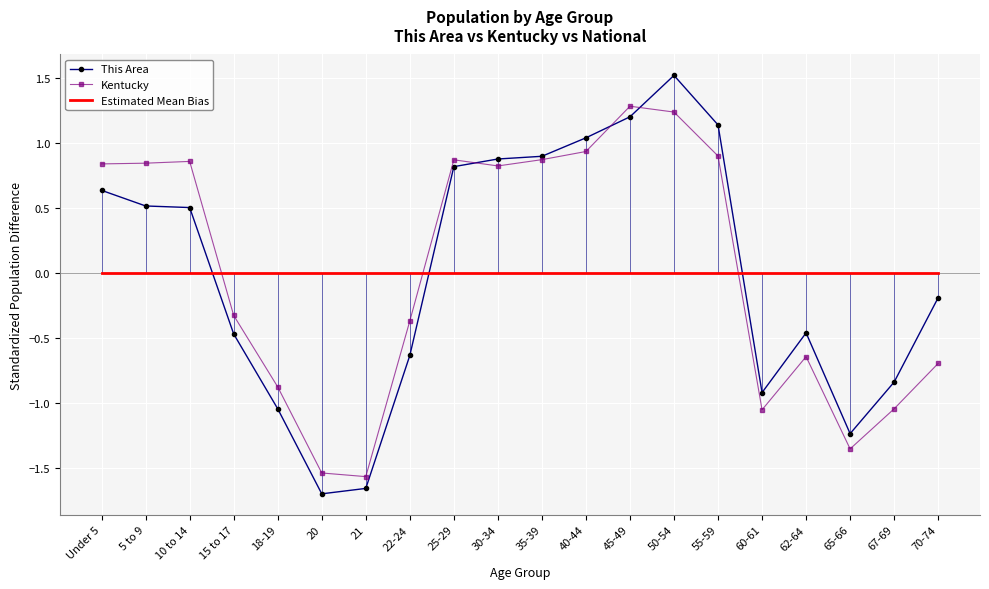

What is the minimum value shown in the chart?

-1.7